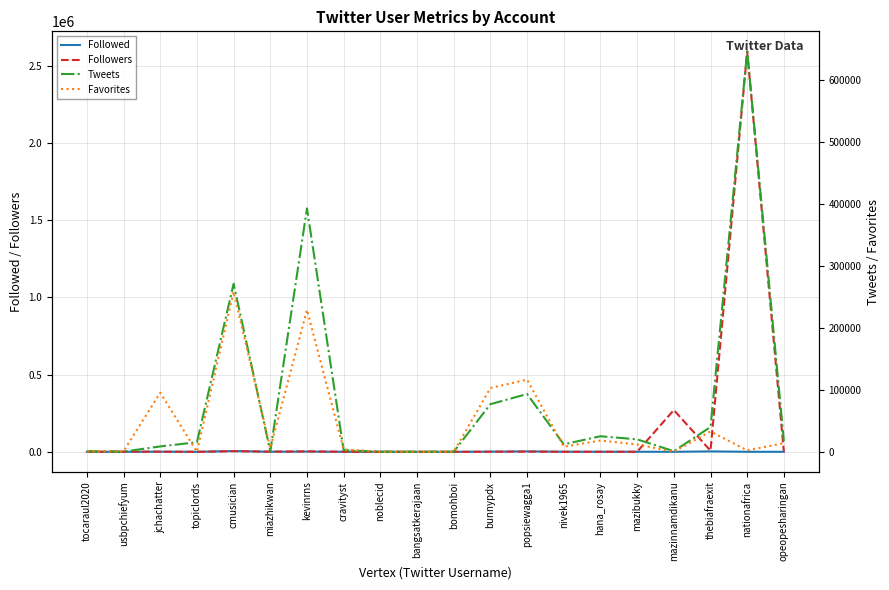

The value of Favorites at popsiewagga1 is 77659. True or false?

False